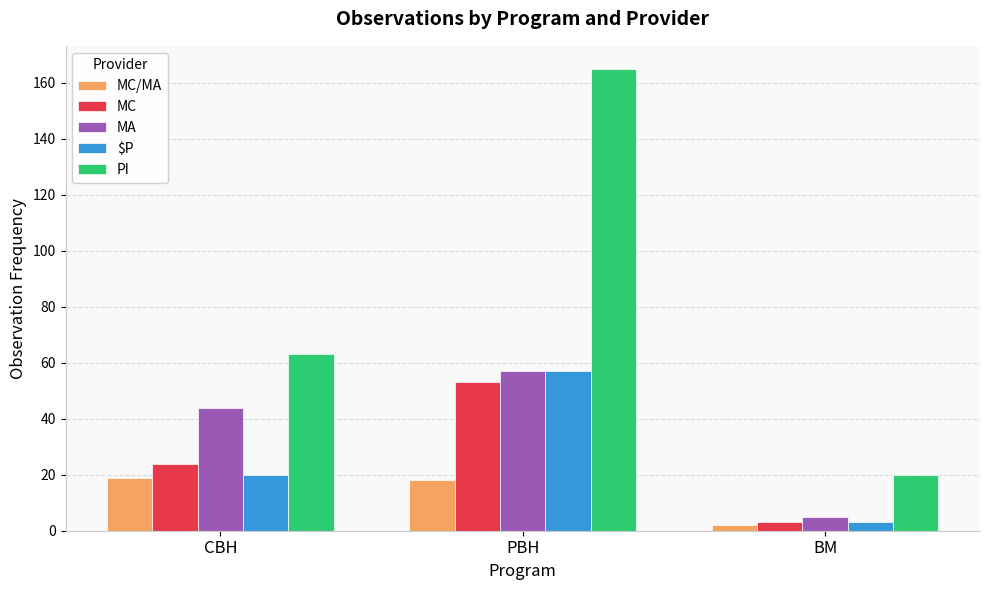

Which series has the widest spread of values?

PI